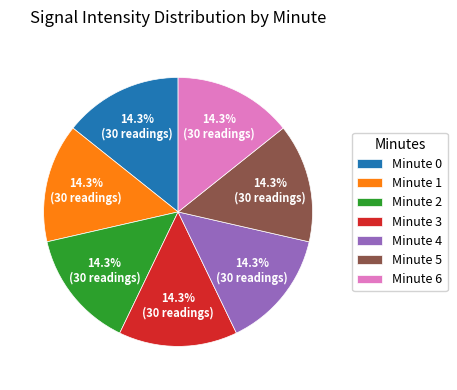

How many slices are in this pie chart?

7